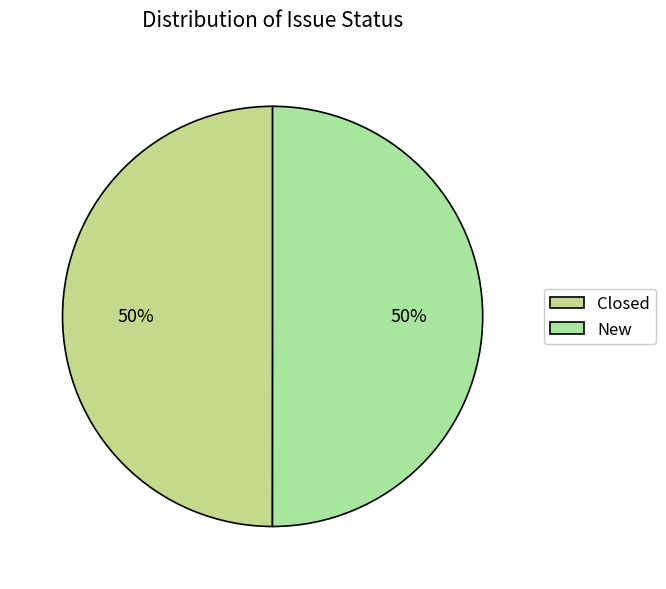

What is the largest slice in the pie chart?

New